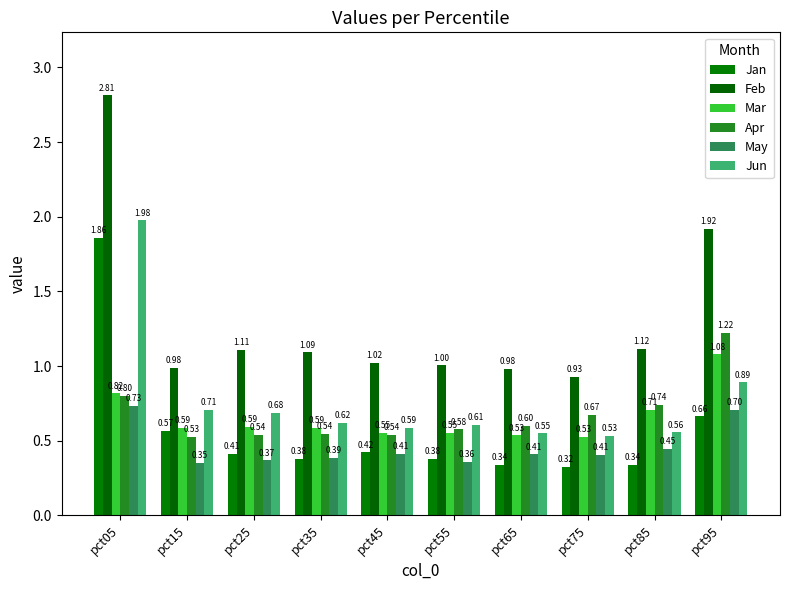

Count the Mar values in the range 0 to 1.

9